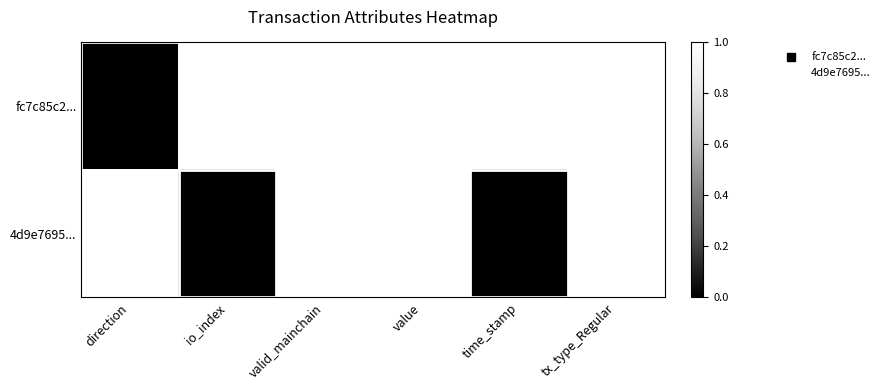

Is the value of fc7c85c2... at value greater than the value of 4d9e7695... at time_stamp?

No